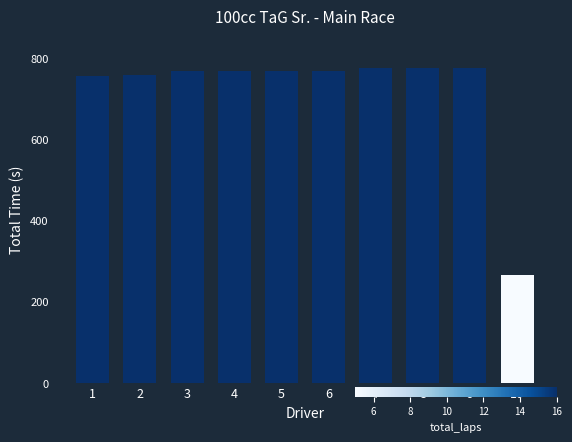

Count the number of categories in the chart.

10